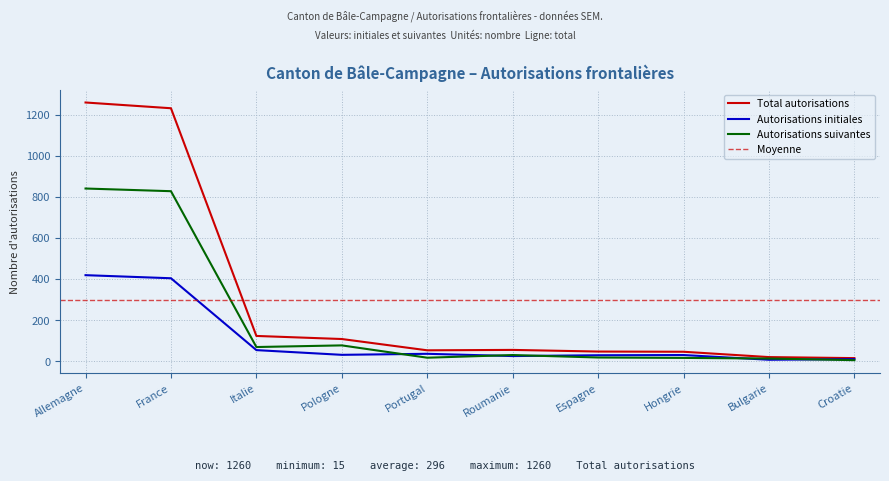

Reading right to left, extract all data points from this chart.

Total autorisations: 15	20	46	47	55	53	108	123	1232	1260
Autorisations initiales: 10	7	30	29	25	36	31	54	404	419
Autorisations suivantes: 5	13	16	18	30	17	77	69	828	841